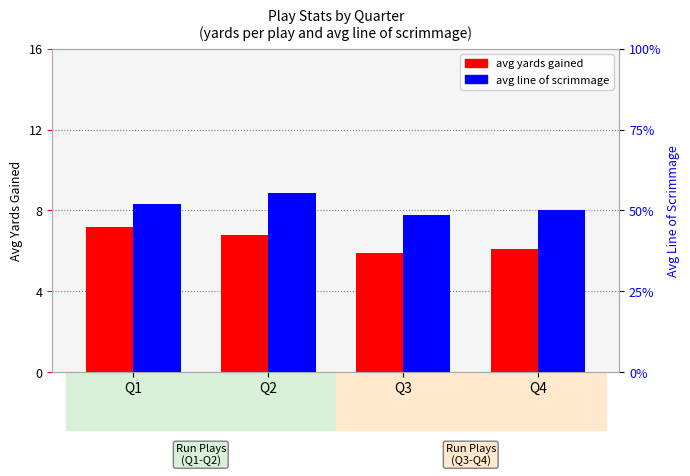

What value does the avg yards gained series have at Q3?

5.9